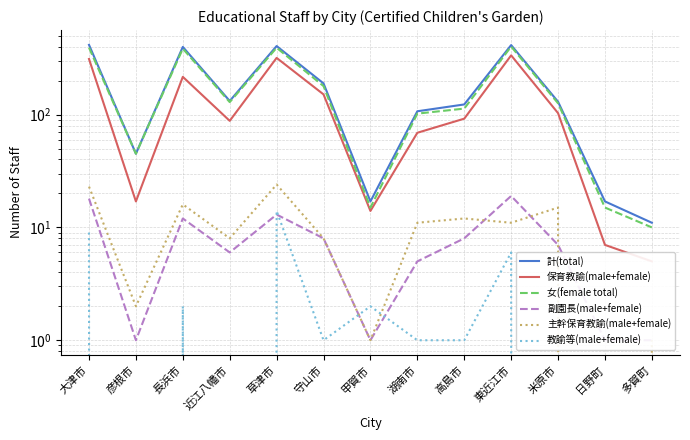

List the series in order of their peak value, lowest first.

教諭等(male+female), 副園長(male+female), 主幹保育教諭(male+female), 保育教諭(male+female), 女(female total), 計(total)